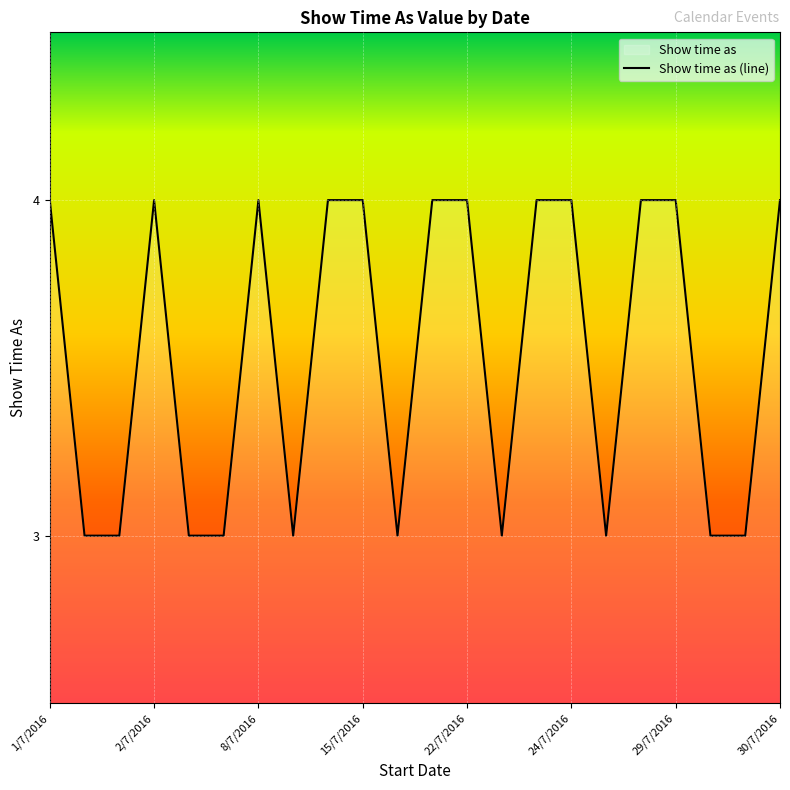

How many interior local valleys (lower than both neighbors) does the data have?

4